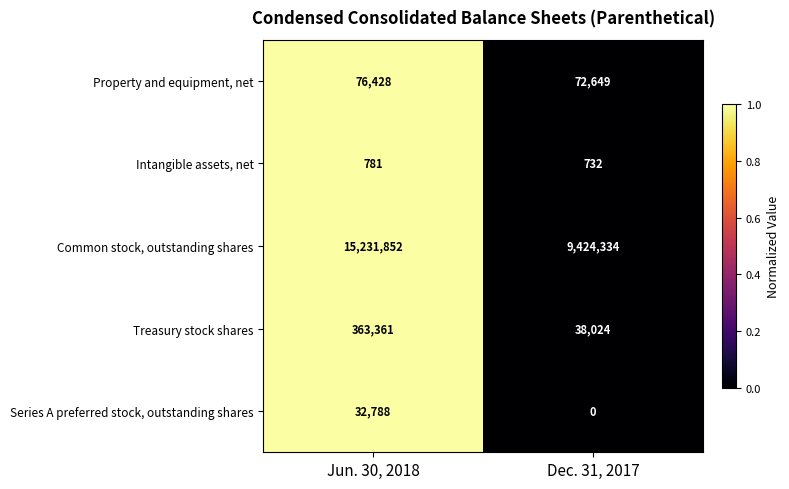

List the series in order of their peak value, highest first.

Common stock, outstanding shares, Treasury stock shares, Property and equipment, net, Series A preferred stock, outstanding shares, Intangible assets, net